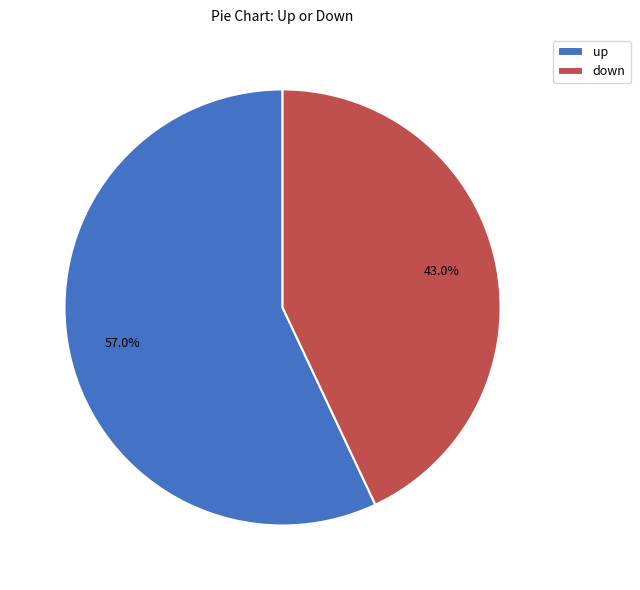

Rank the categories by value from lowest to highest.

down, up